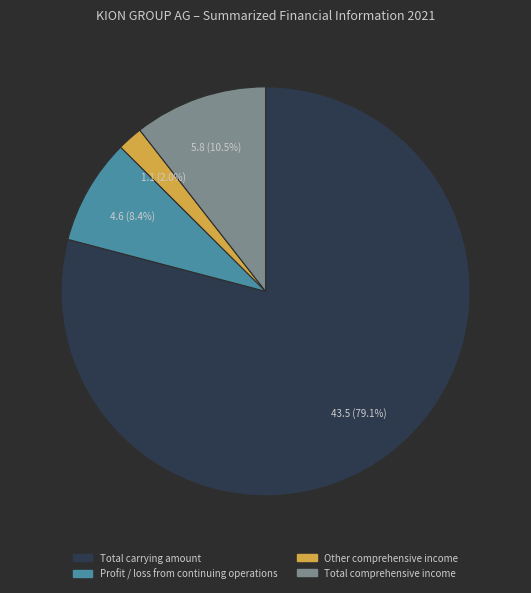

Which has a higher value, Other comprehensive income or Profit / loss from continuing operations?

Profit / loss from continuing operations